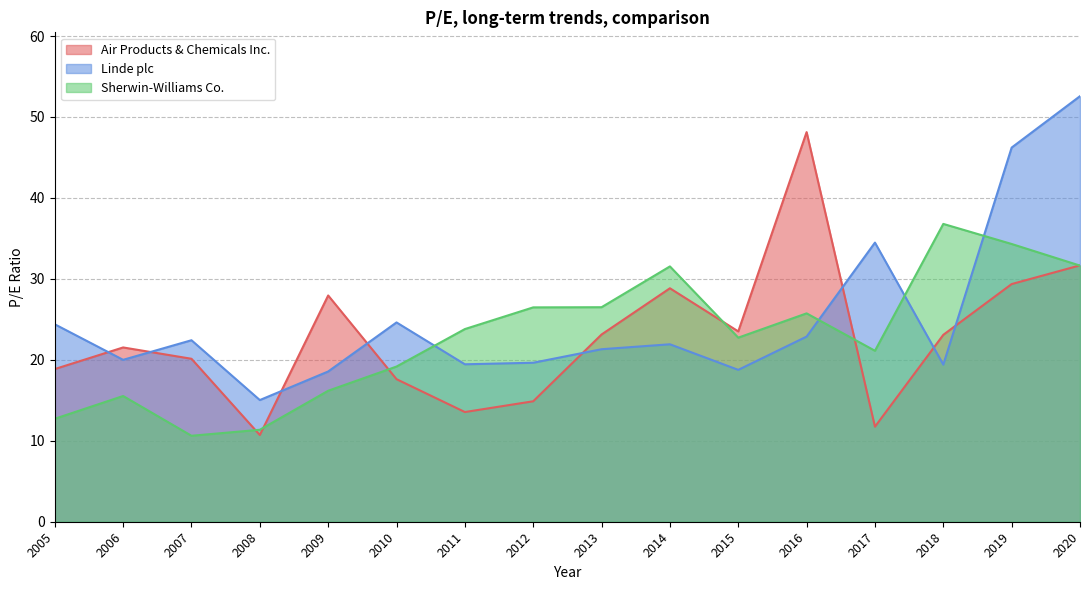

How many interior local valleys does the Sherwin-Williams Co. series have?

3